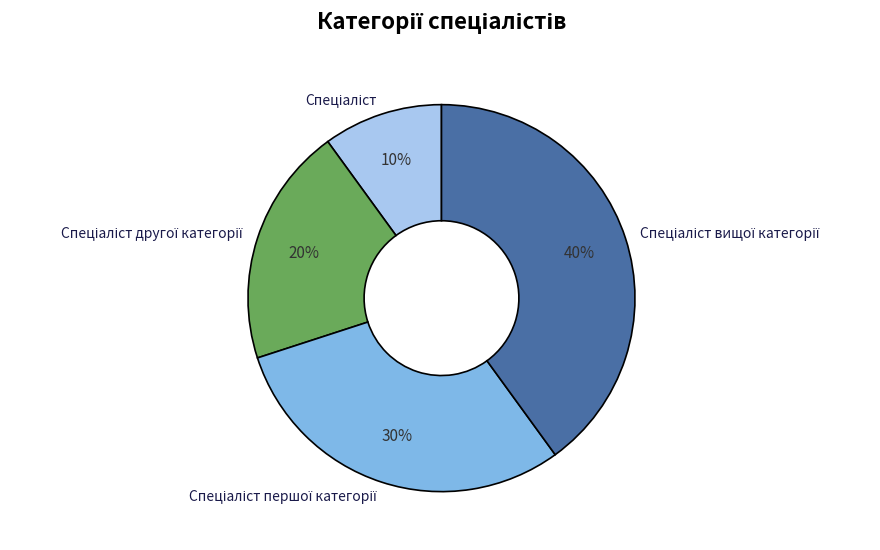

To the nearest percent, what is the average slice percentage?

25%